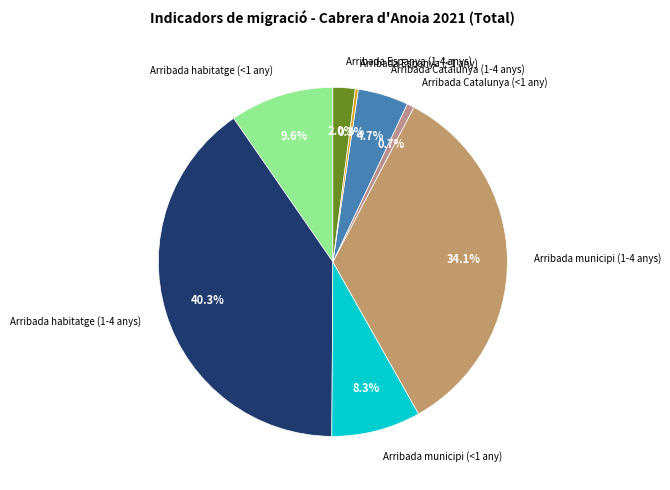

To the nearest percent, what portion does Arribada habitatge (1-4 anys) represent?

40%